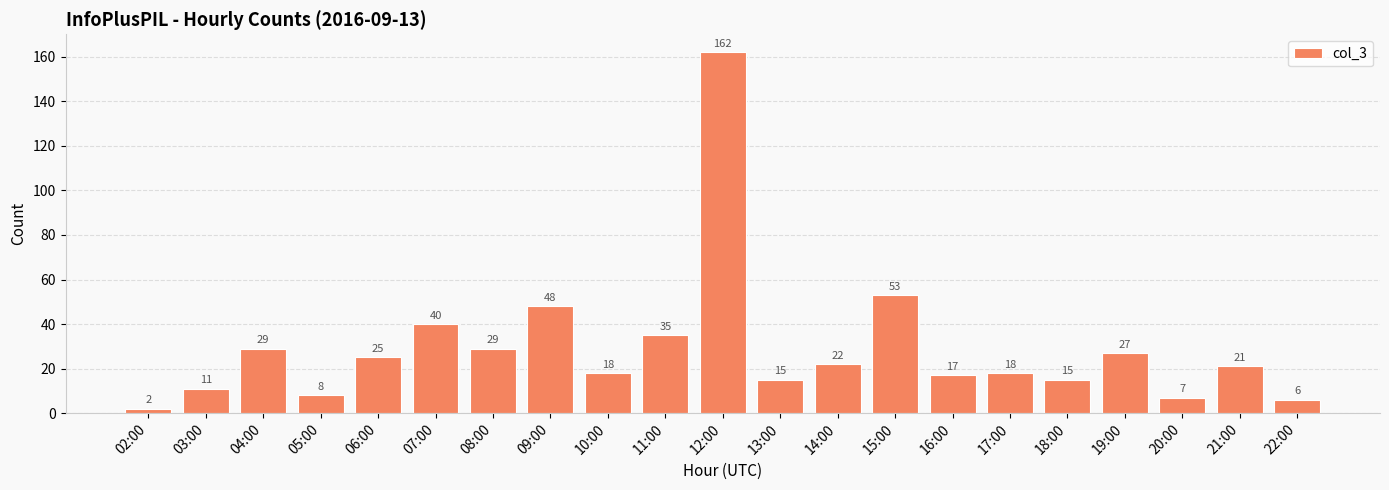

How many categories are shown in the chart?

21